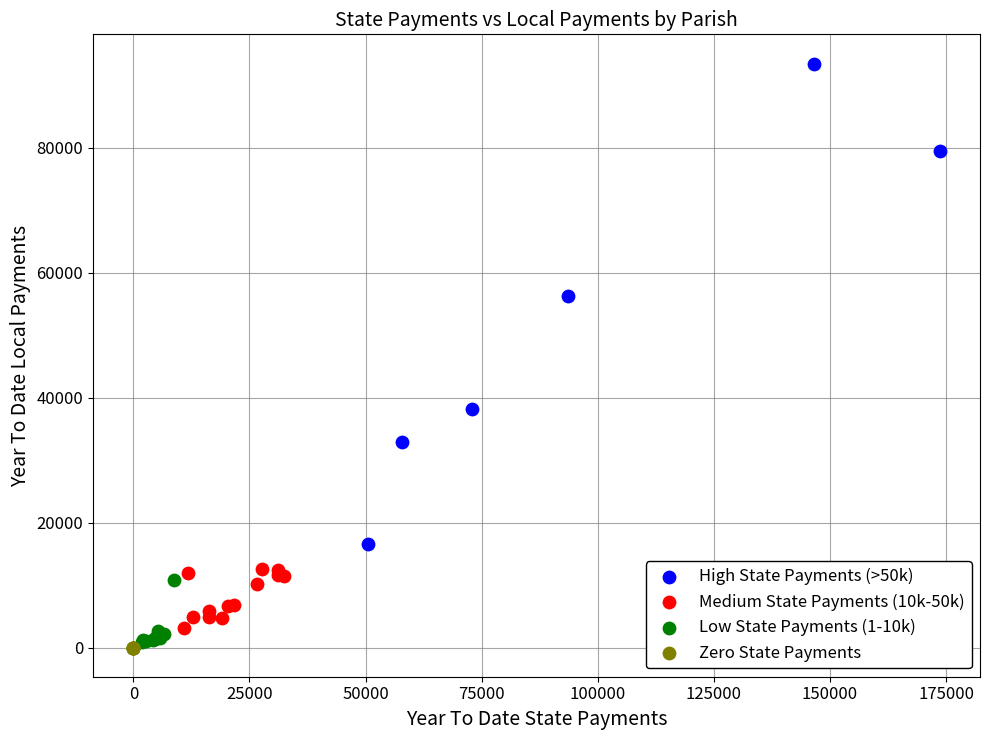

Which series reaches the minimum Y coordinate?

Zero State Payments